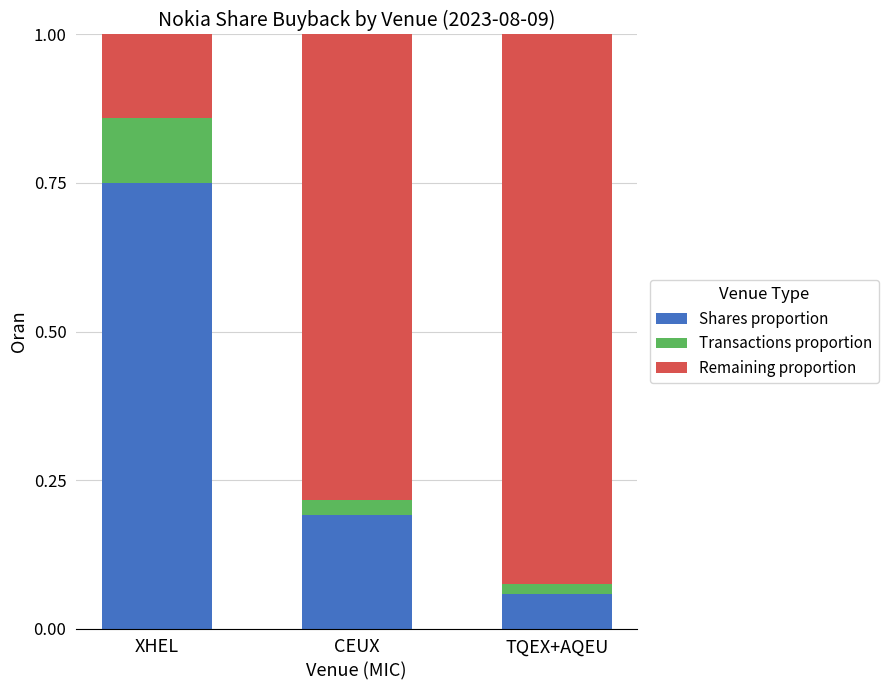

Does the chart contain any negative values?

No